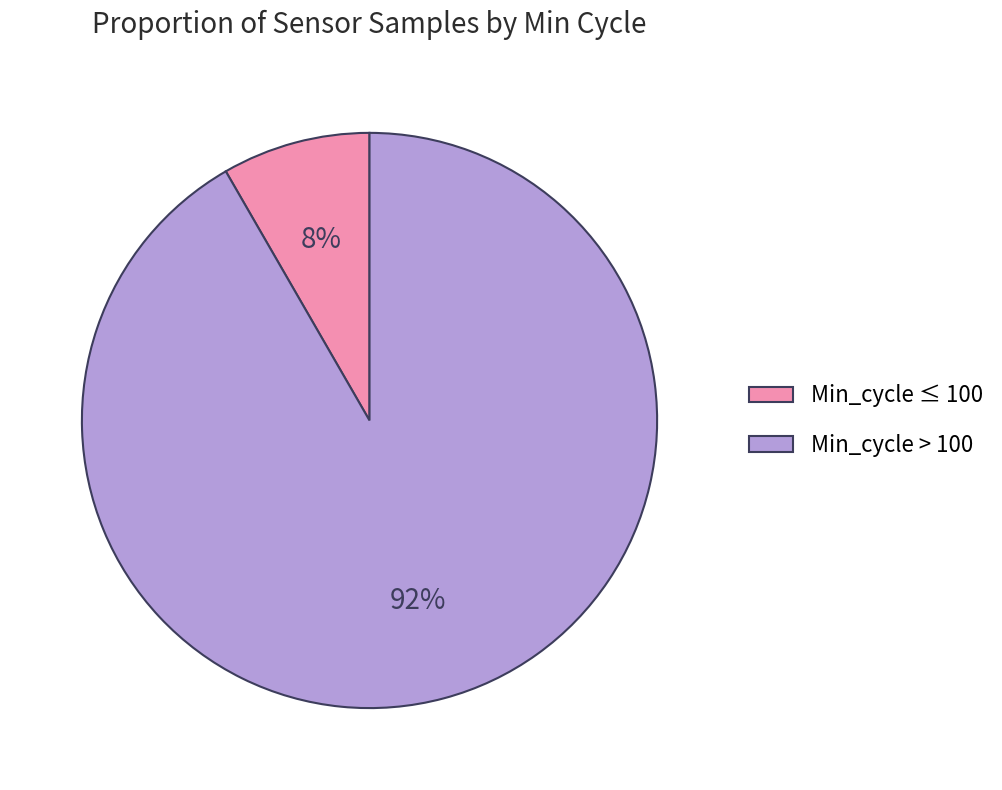

To the nearest percent, what is the combined percentage of Min_cycle ≤ 100 and Min_cycle > 100?

100%